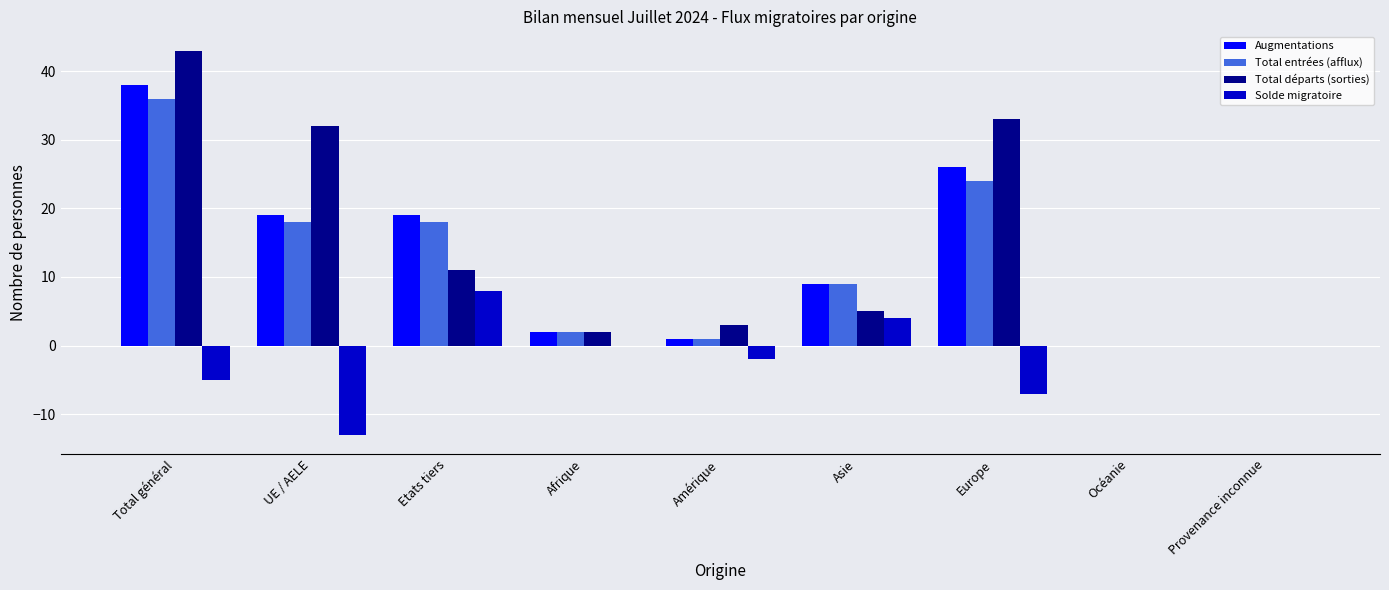

Reading left to right, what are all the values shown in this chart?

Augmentations: 38	19	19	2	1	9	26	0	0
Total entrées (afflux): 36	18	18	2	1	9	24	0	0
Total départs (sorties): 43	32	11	2	3	5	33	0	0
Solde migratoire: -5	-13	8	0	-2	4	-7	0	0